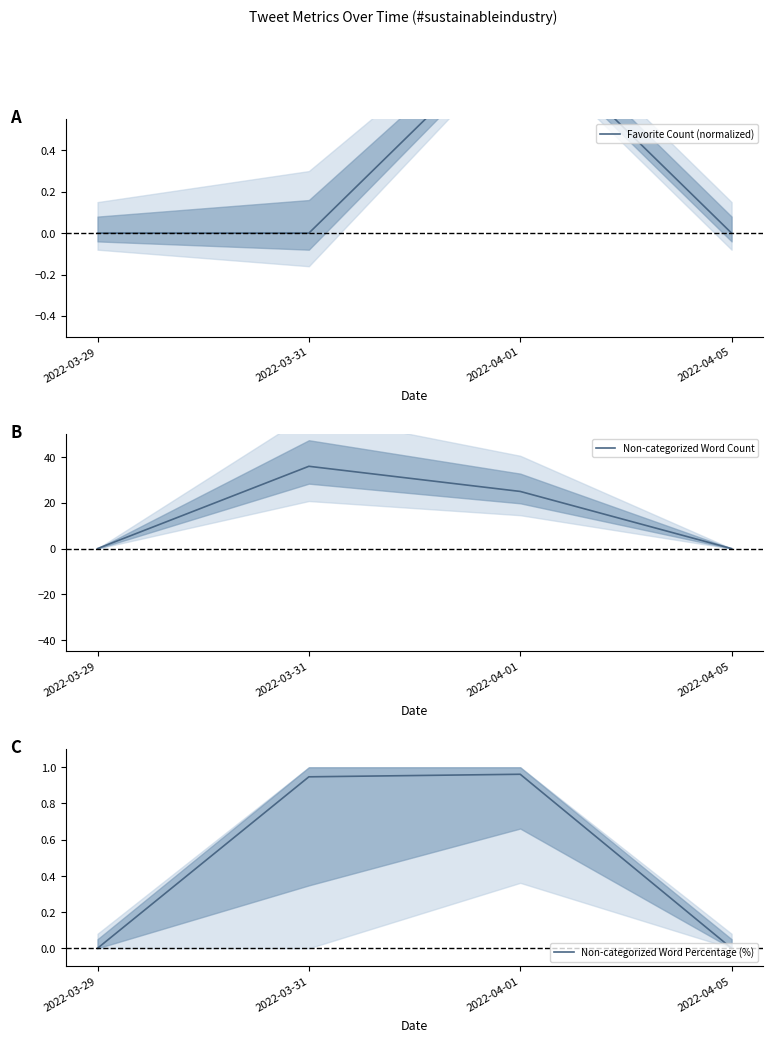

What is the label of the 3rd point from the left?

2022-04-01